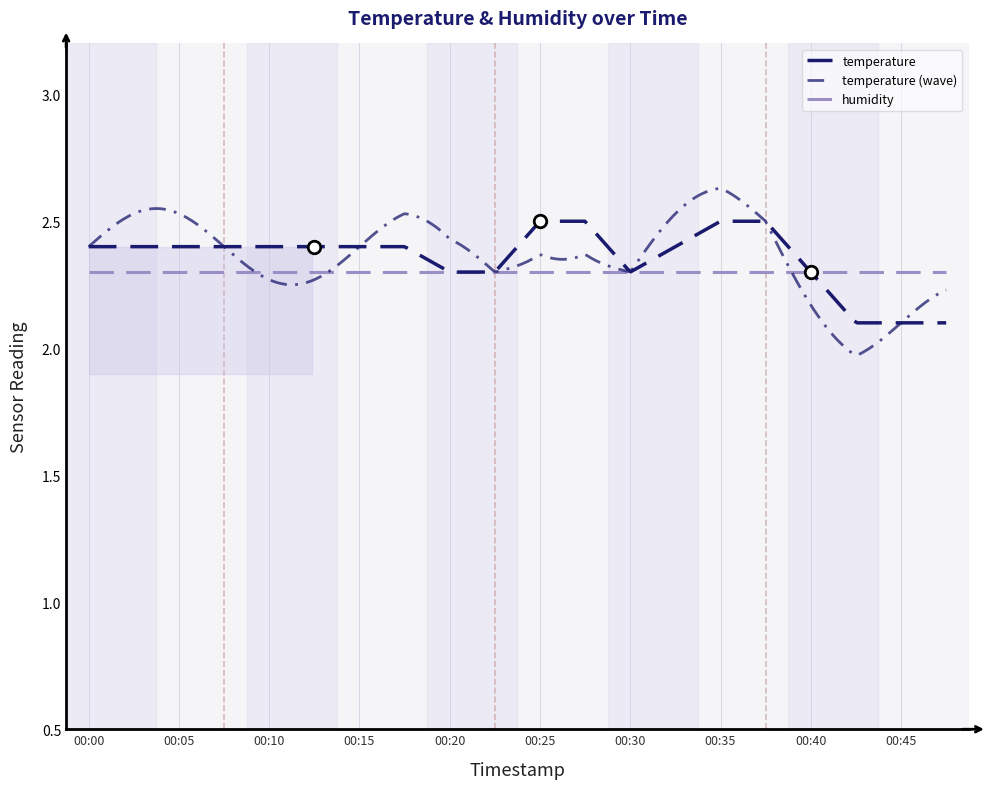

The value of temperature at 00:37 is 2.5. True or false?

True